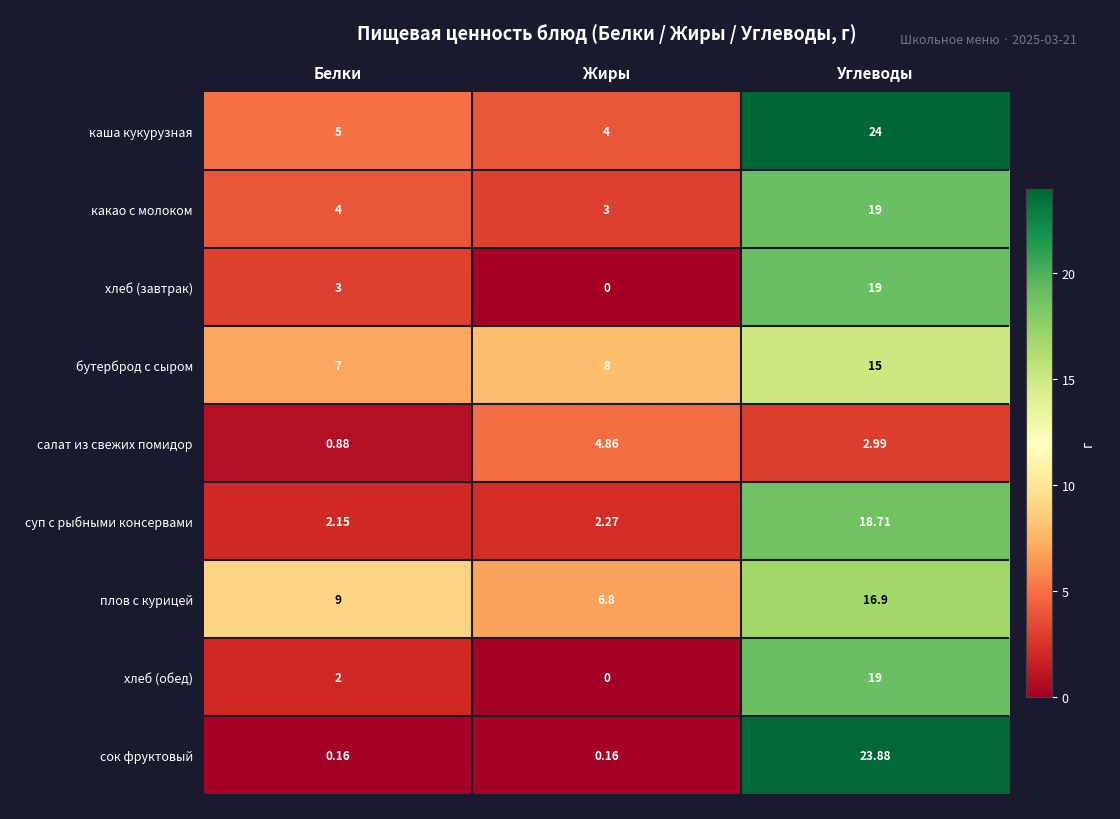

At which category is the sum across all series the highest?

Углеводы